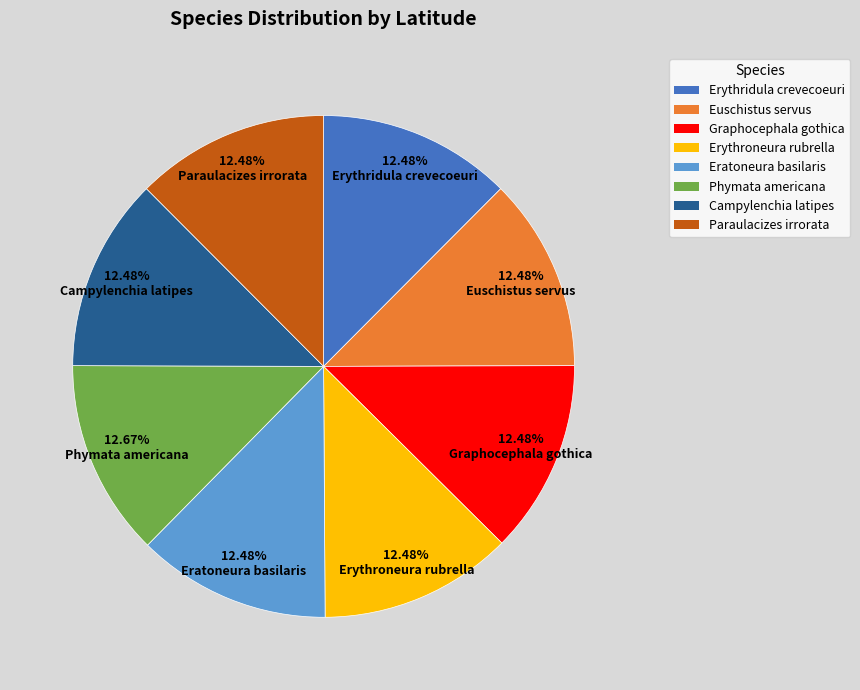

What percentage is the Euschistus servus slice, to the nearest percent?

12%